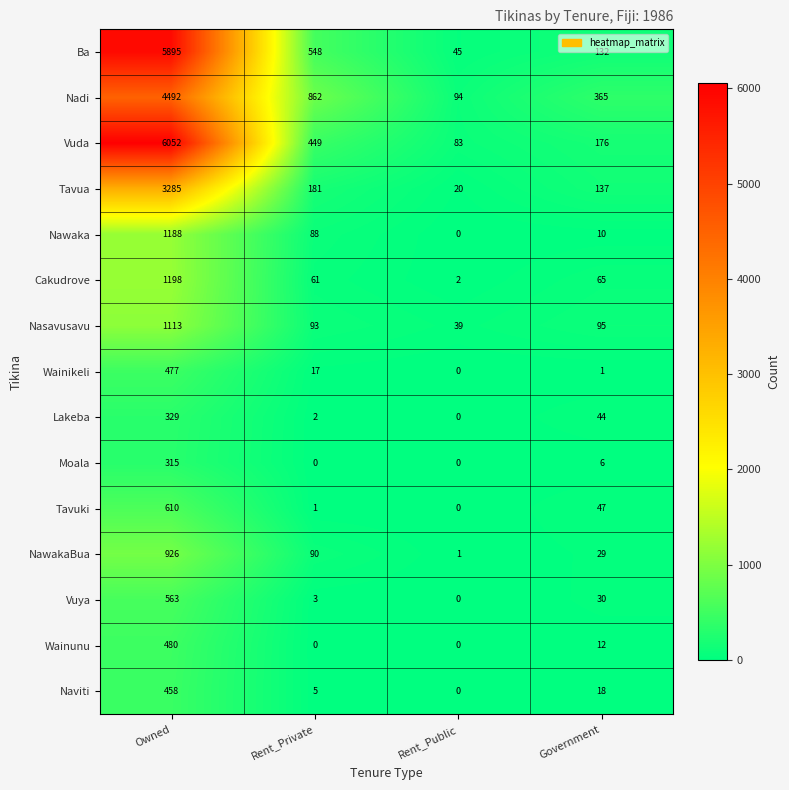

Which series has the widest spread of values?

Vuda